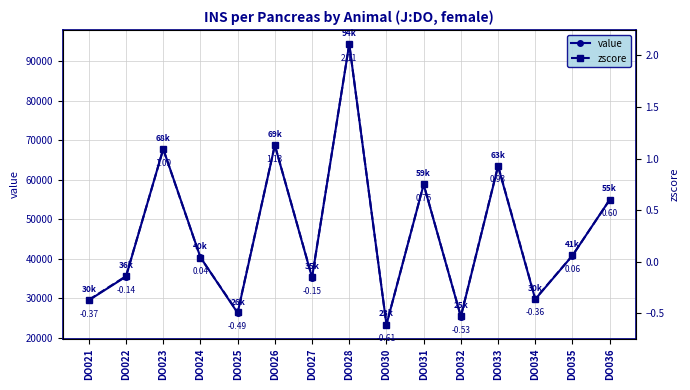

At which category does zscore reach its first local valley?

DO025